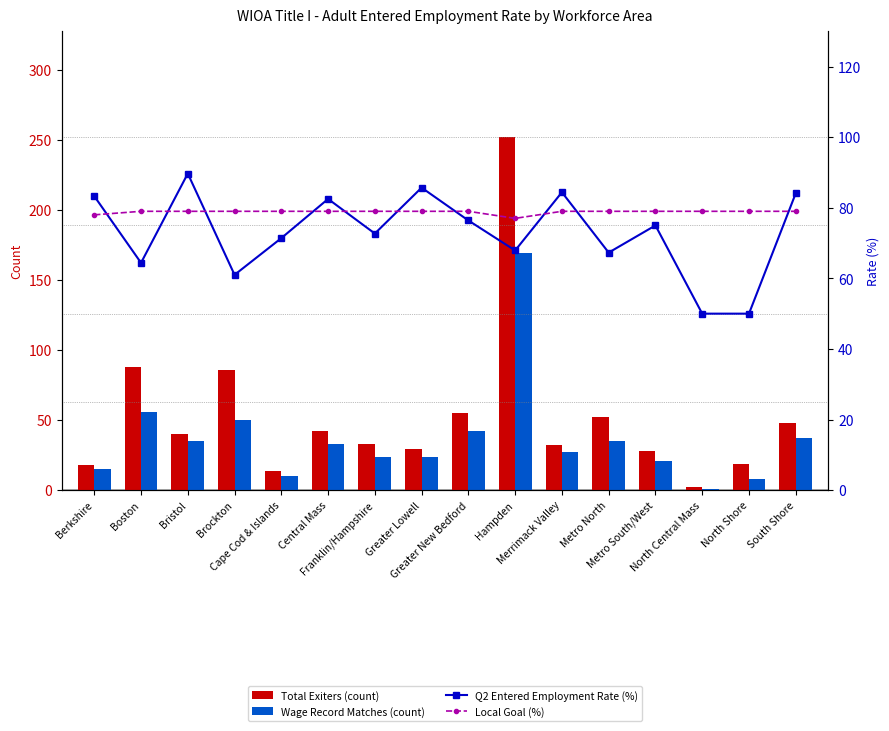

What is the sum of the Q2 Entered Employment Rate (%) values at Greater Lowell and Cape Cod & Islands?

157.1